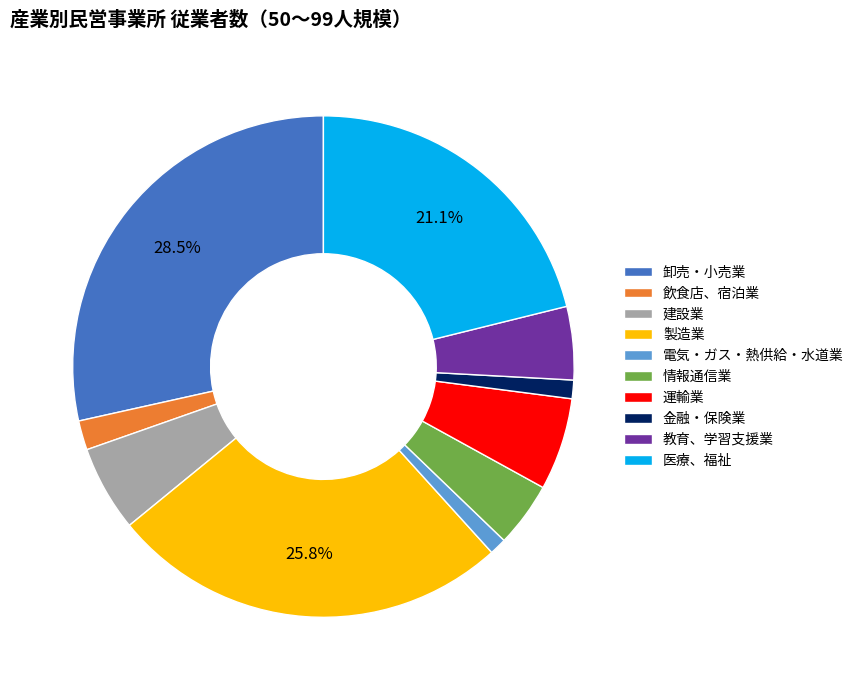

What is the ratio of the value at 金融・保険業 to the value at 建設業?

0.2